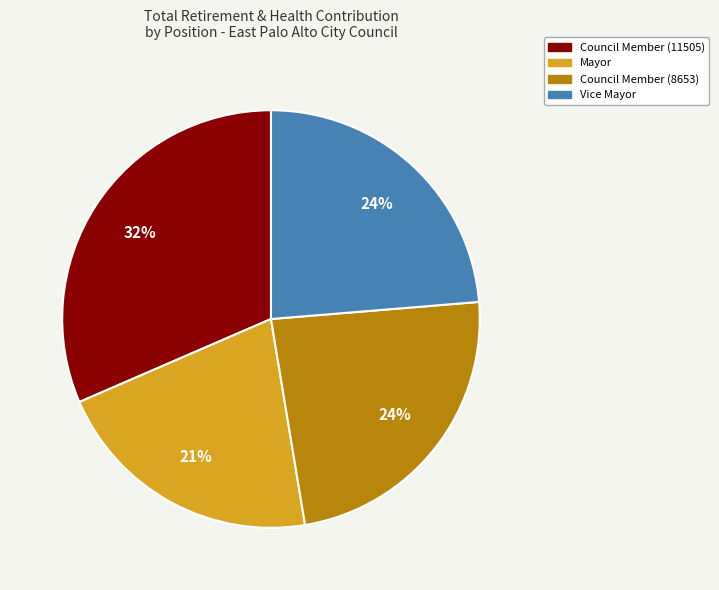

To the nearest percent, what is the average slice percentage?

25%